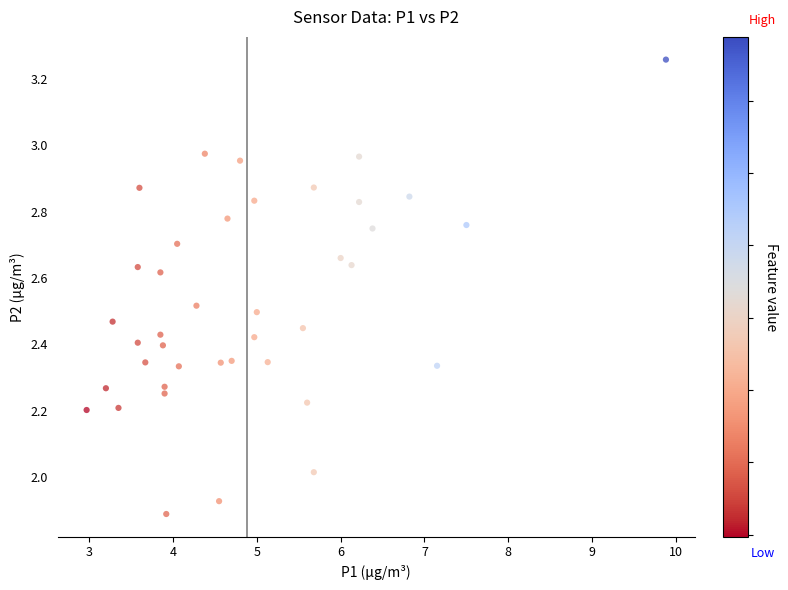

What is the range of X values (max minus min)?

6.9